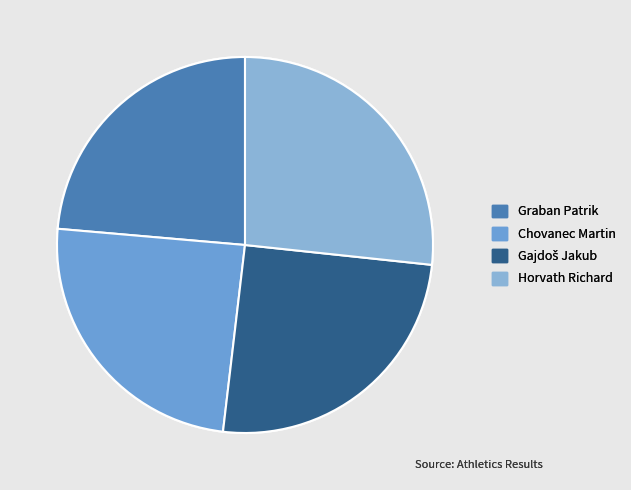

Approximately how many times larger is the value at Gajdoš Jakub compared to Horvath Richard?

0.9